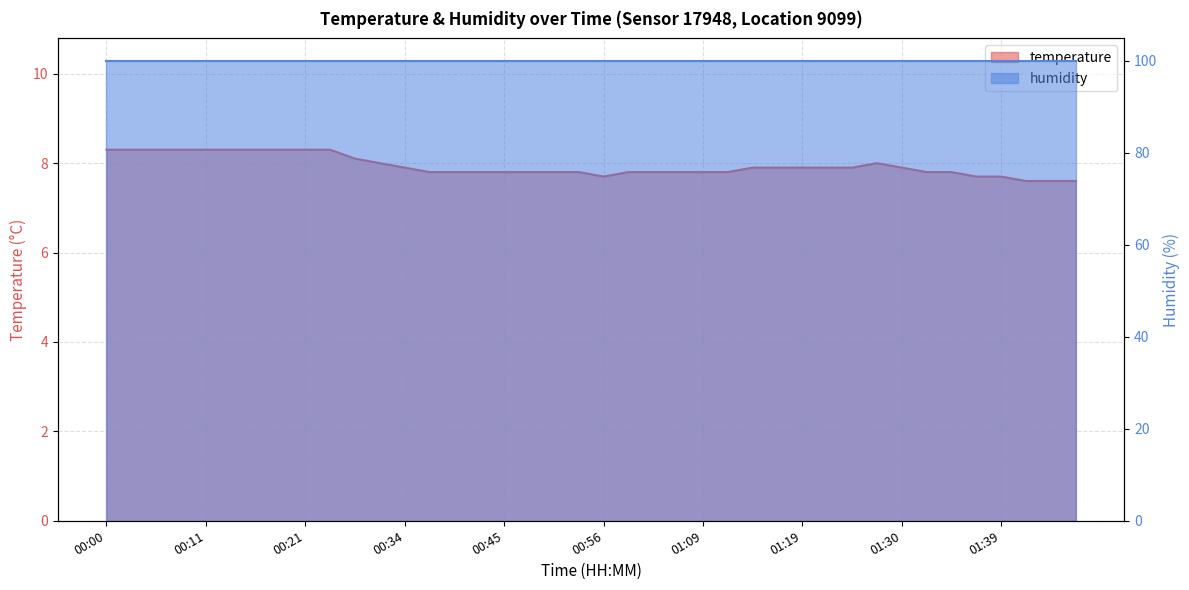

Approximately how many times larger is the value at 01:47 compared to 00:11?

0.9